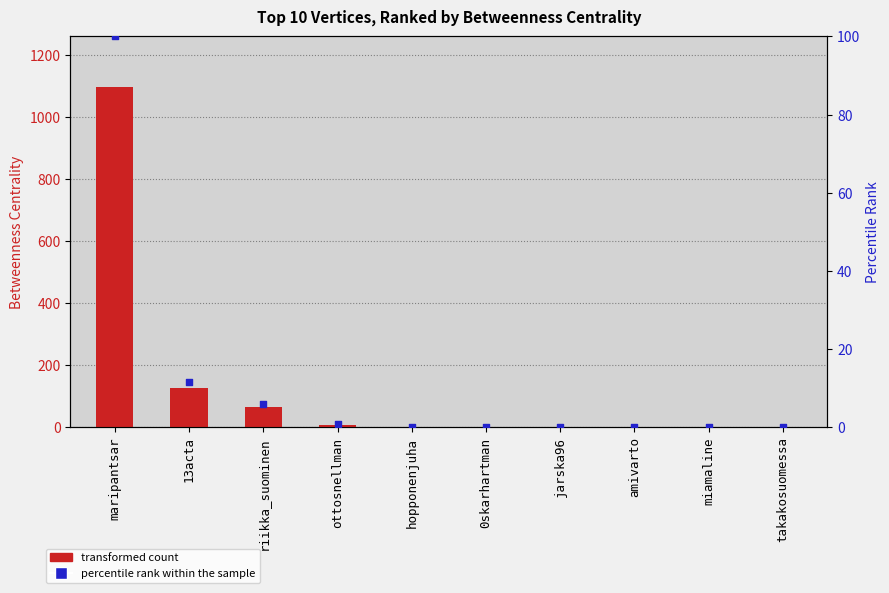

At which category is the sum across all series the highest?

maripantsar